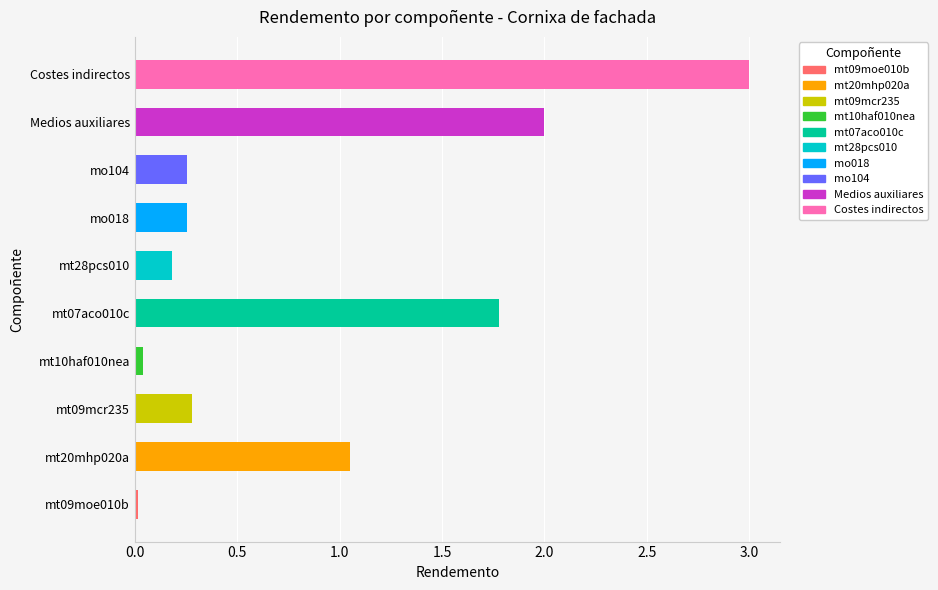

What value does the data have at Costes indirectos?

3.0